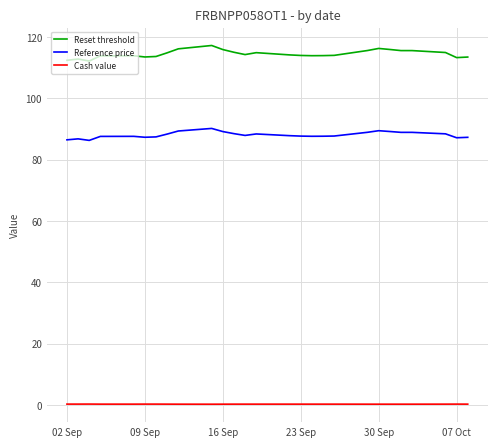

Which series has the widest spread of values?

Reset threshold